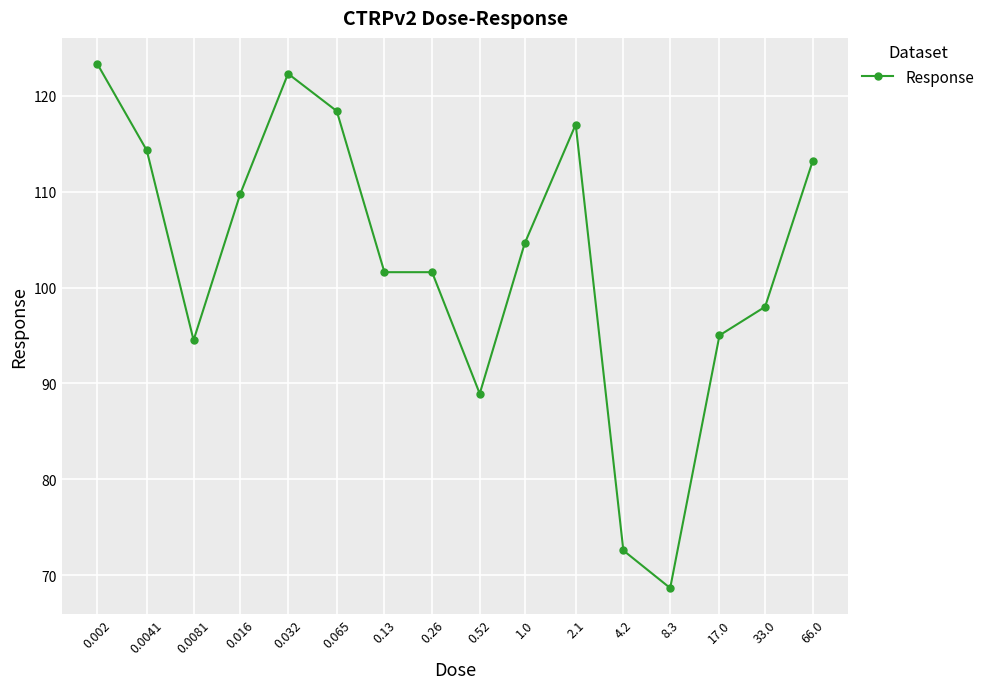

What is the minimum value shown in the chart?

68.7